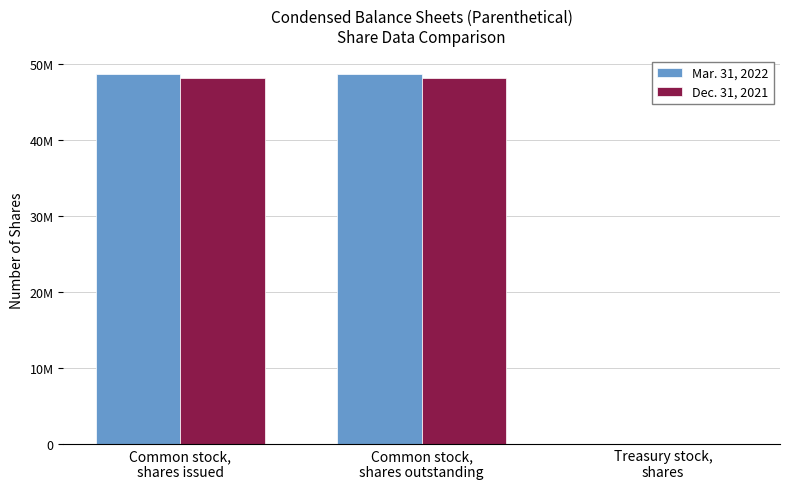

What are all the series names shown in the legend?

Mar. 31, 2022, Dec. 31, 2021